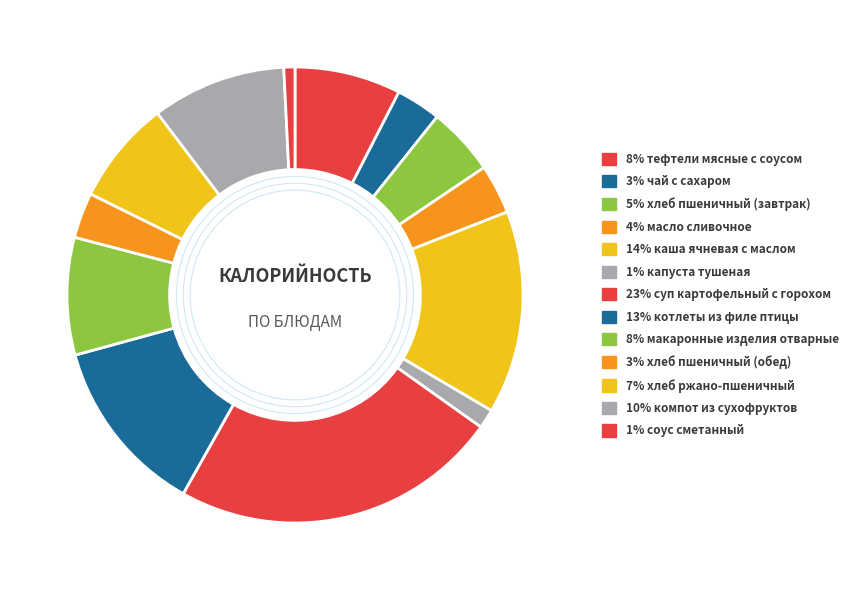

Which slice is the smallest?

соус сметанный